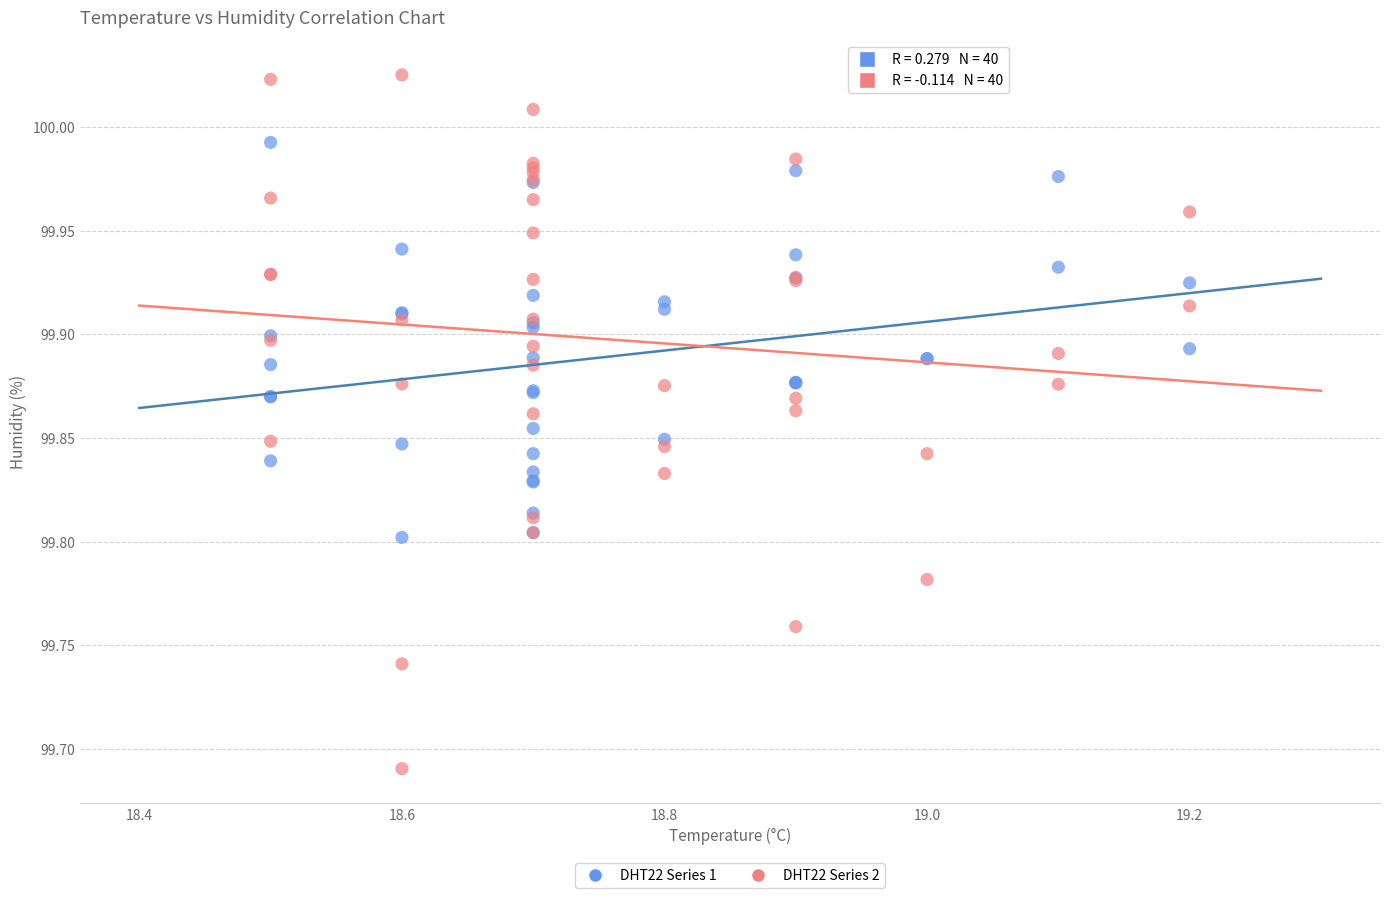

Which series contains the lowest Y value?

DHT22 Series 2